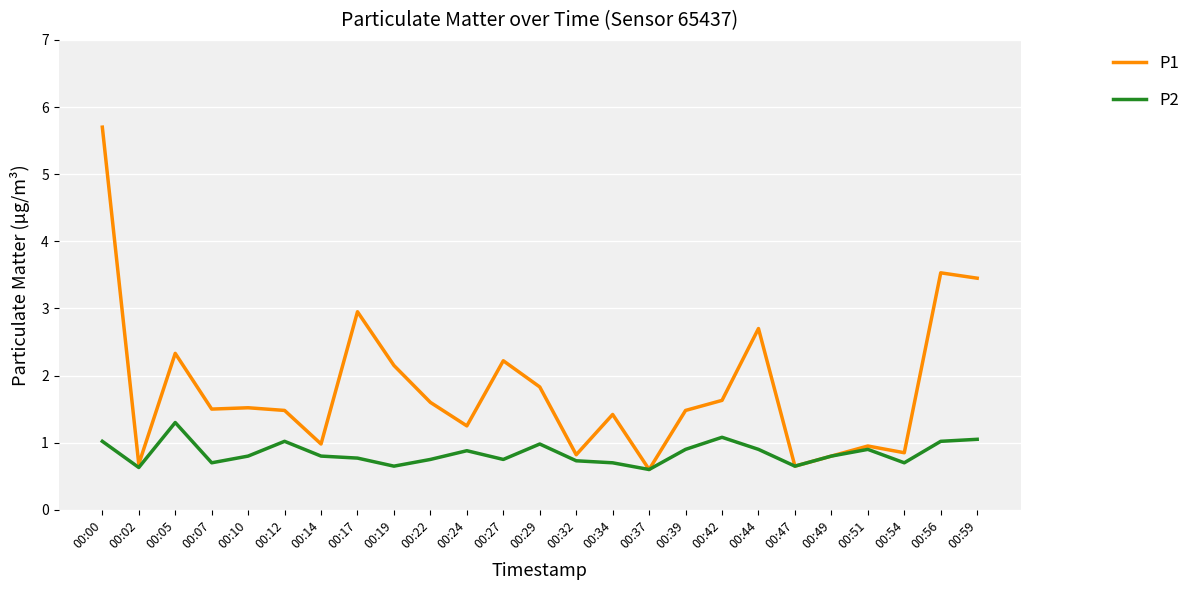

In P1, how many points are higher than both neighbors (excluding endpoints)?

8